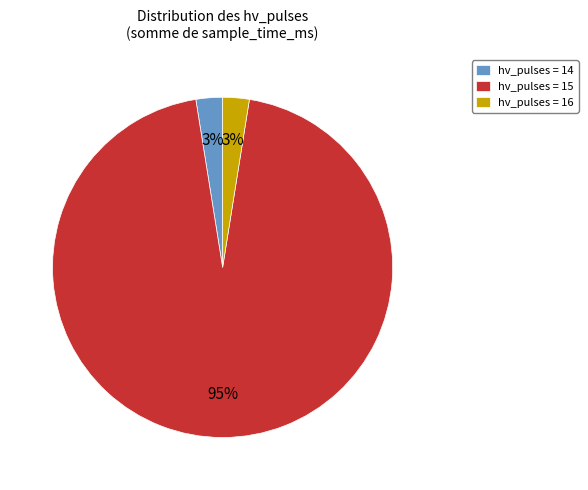

Which has a higher value, hv_pulses = 14 or hv_pulses = 15?

hv_pulses = 15